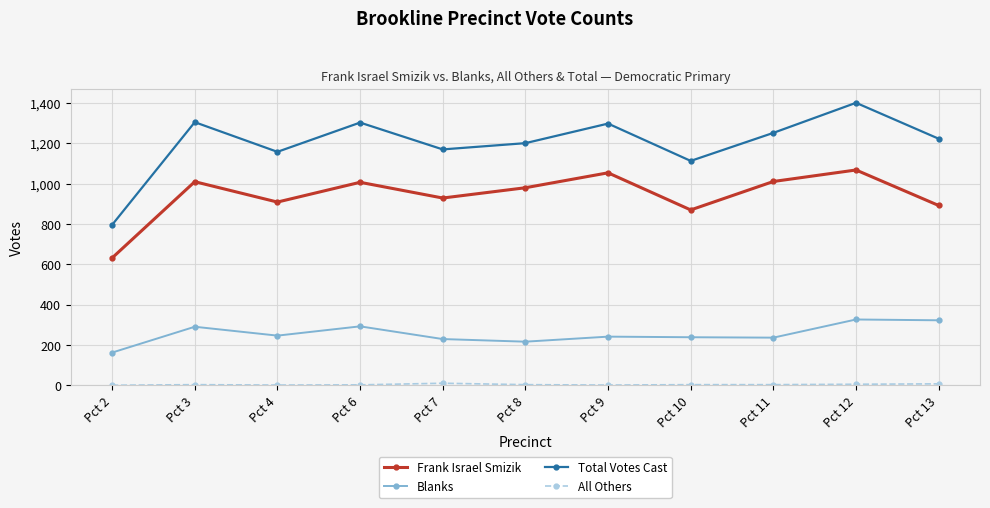

The value of Frank Israel Smizik at Pct 8 is 441. True or false?

False